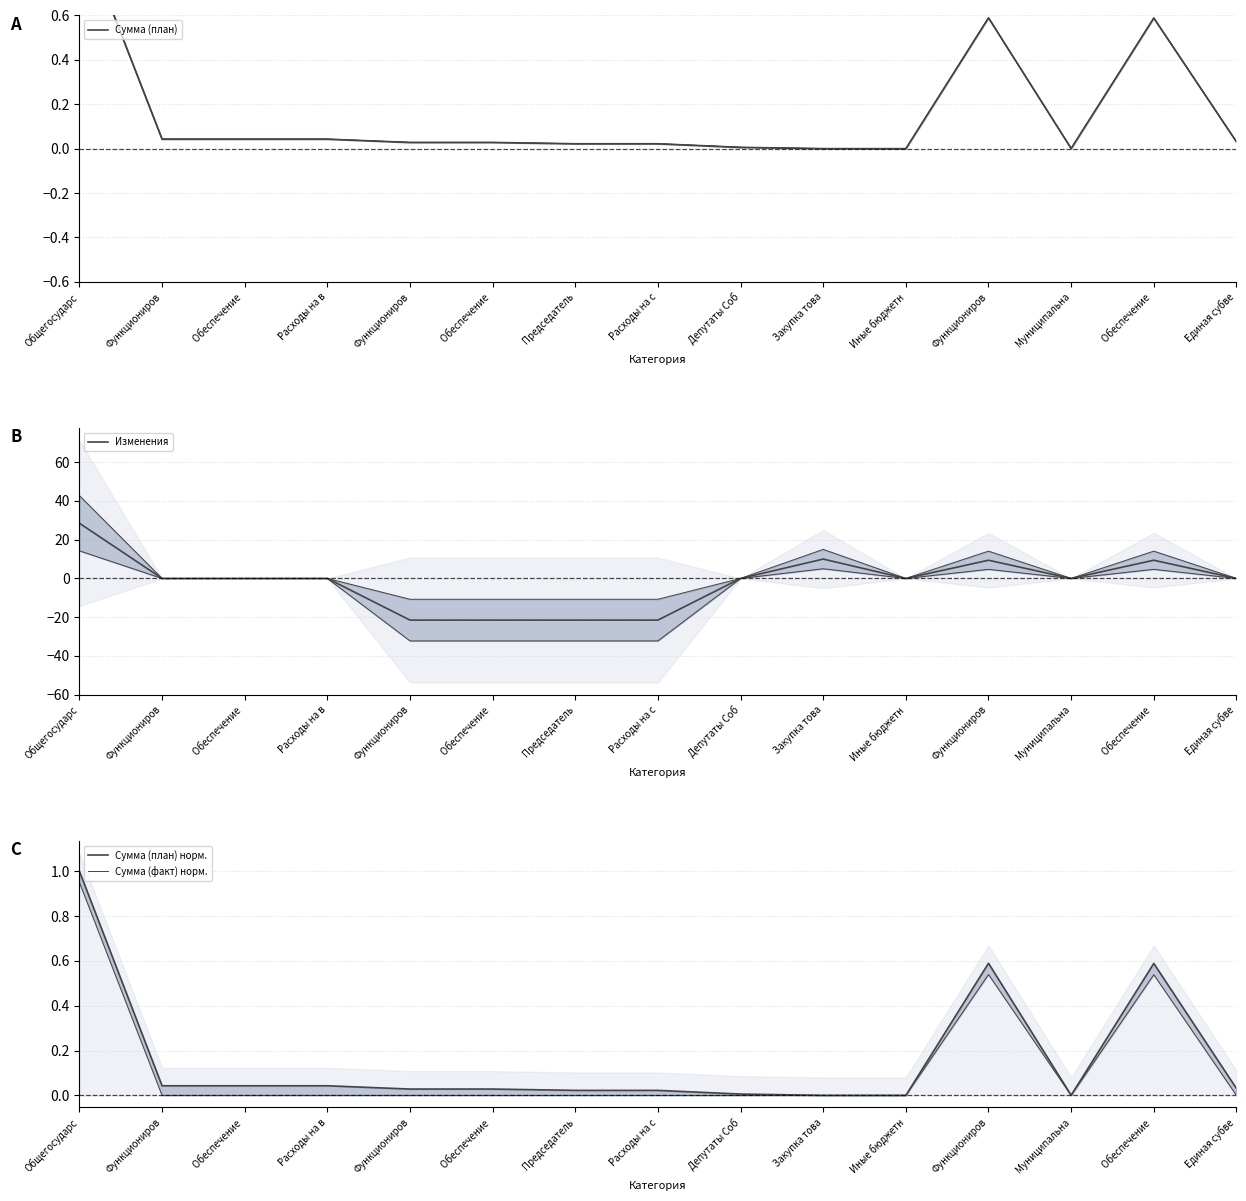

Where is Сумма (факт) норм. nearest to the value 0?

Функциониров